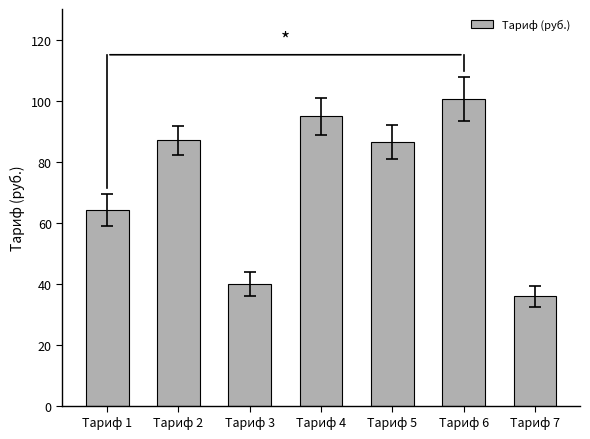

How many data points are above 86?

4